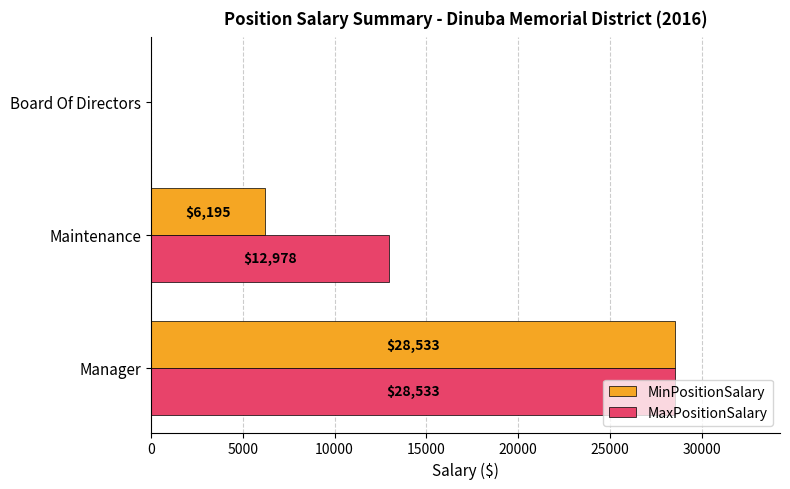

What is the sum of all MinPositionSalary values?

34728